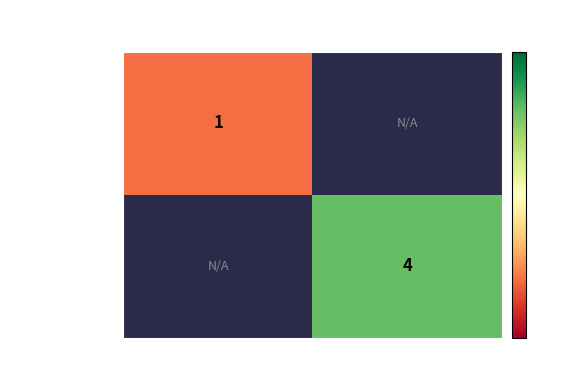

How many categories are shown in the chart?

2